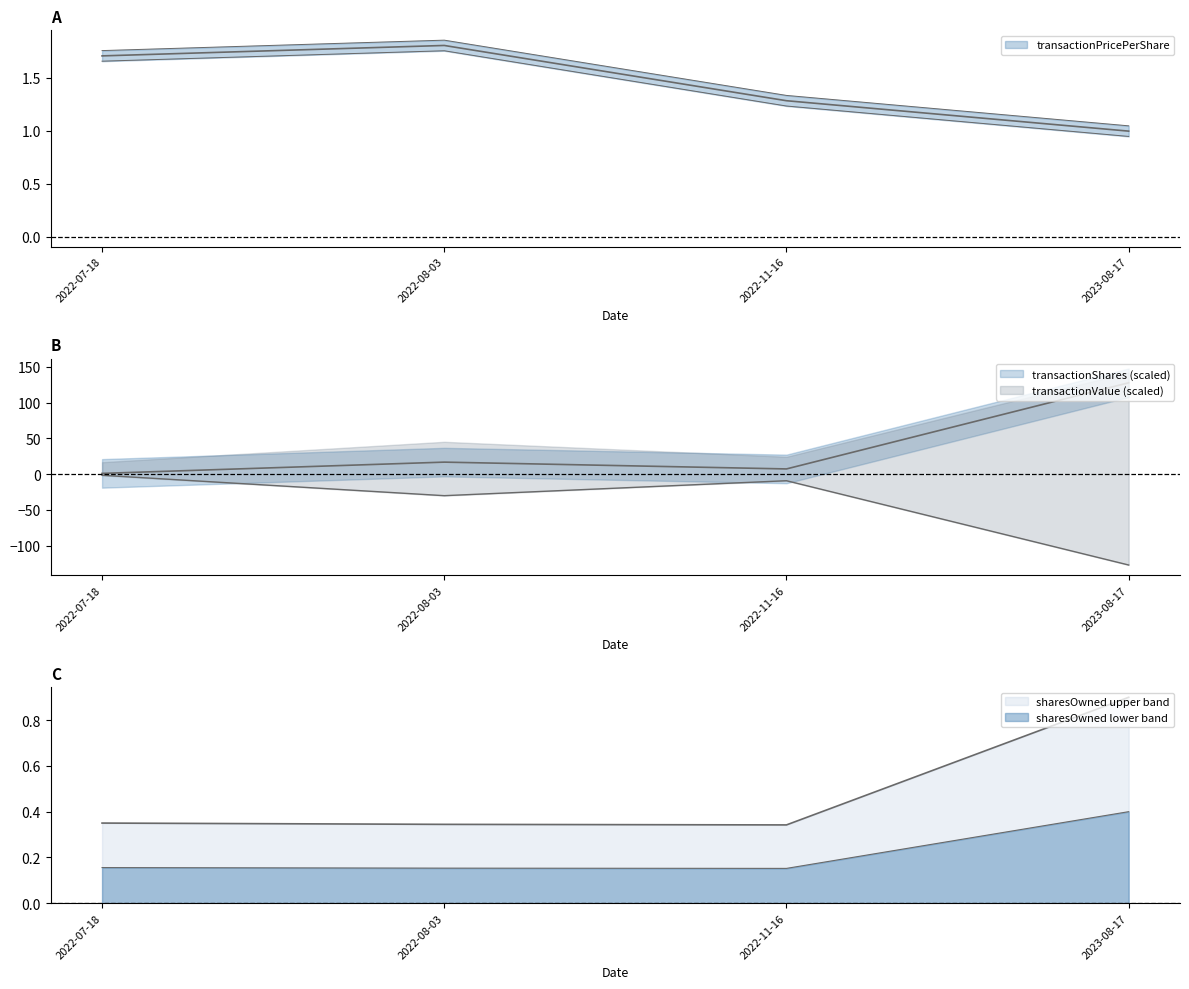

Between 2022-07-18 and 2022-11-16, which series saw the biggest shift?

transactionValue